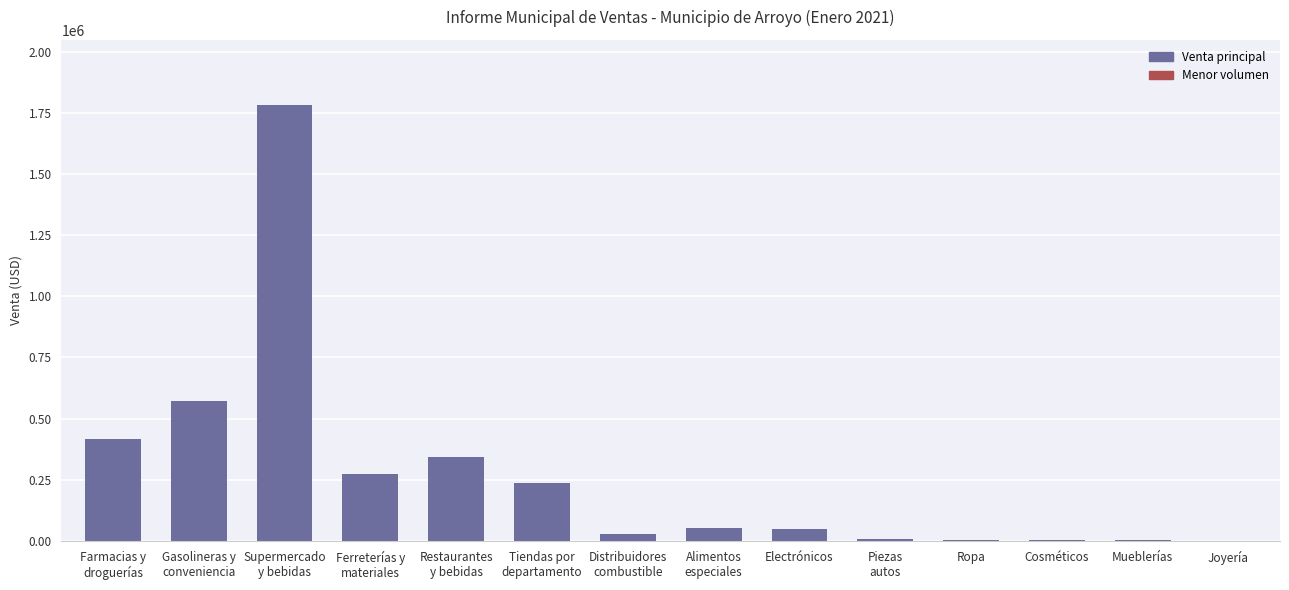

The value at Electrónicos is 48830.0. True or false?

True